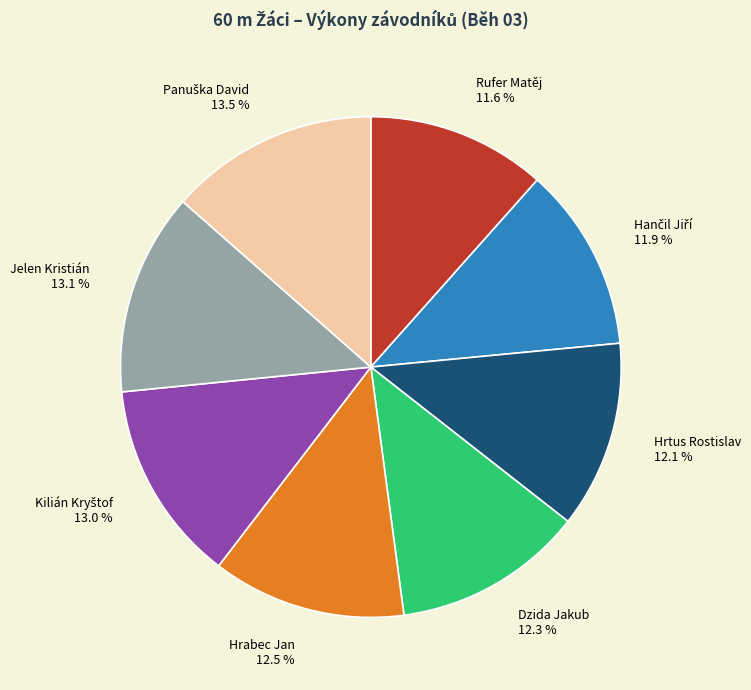

Is there a majority slice in this chart?

No